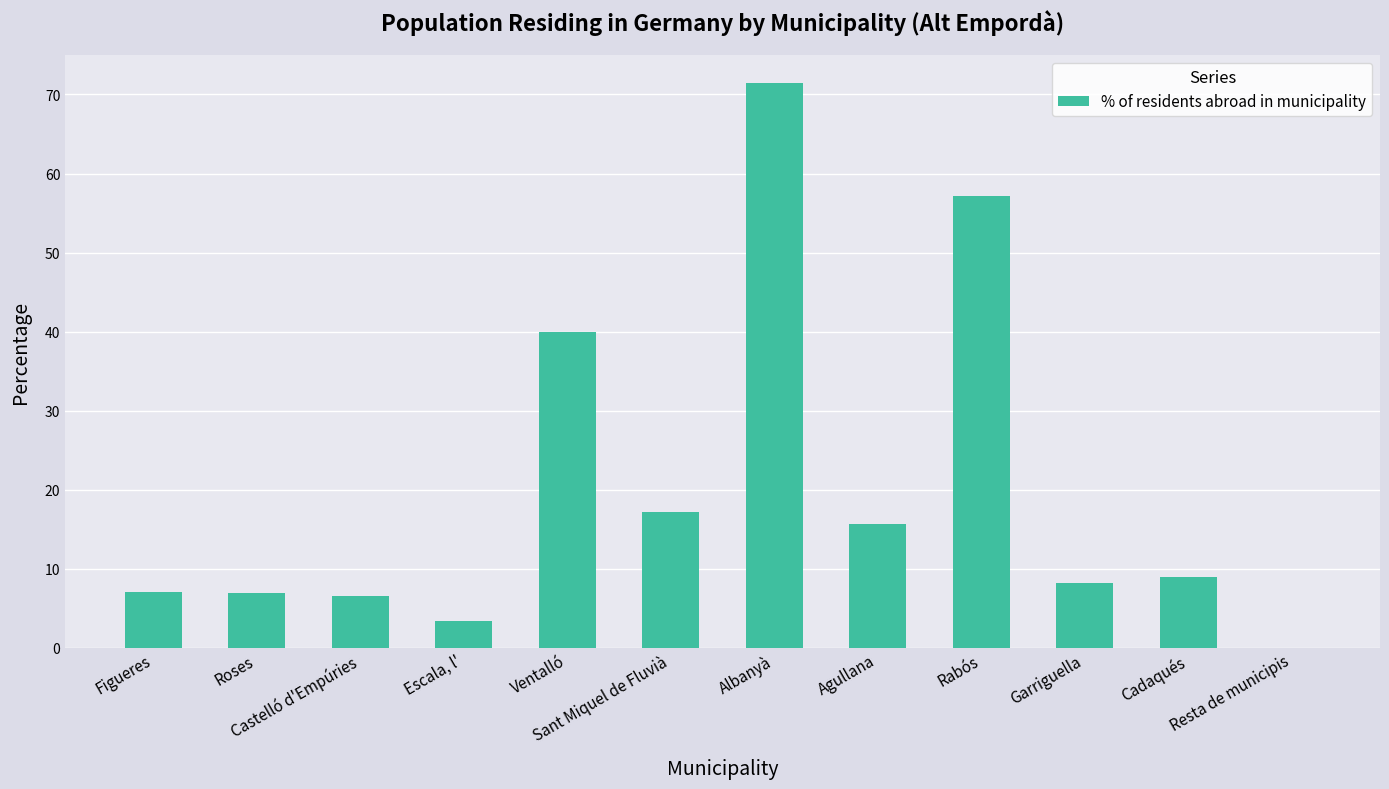

How many categories are shown in the chart?

12